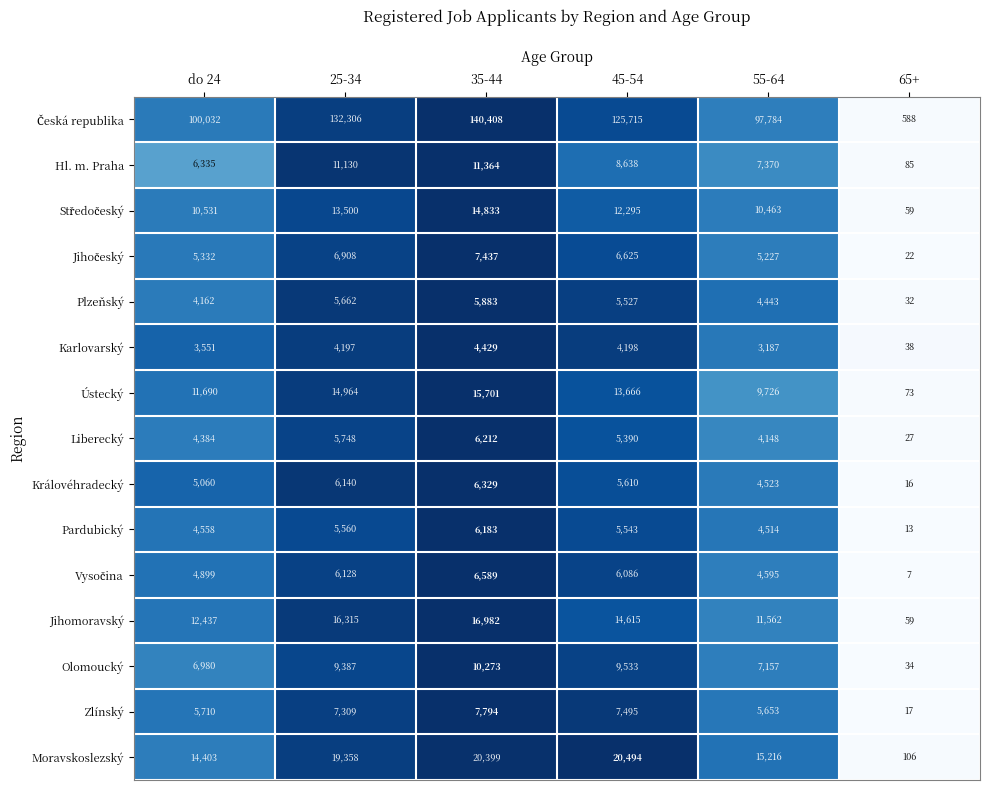

What is the average value of the Plzeňský series?

4285